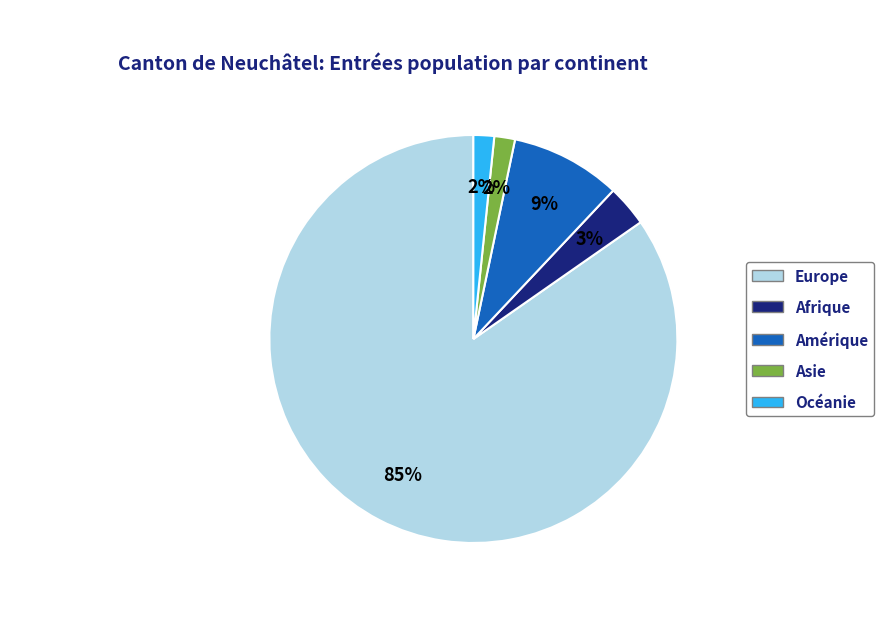

The Afrique slice represents 3% of the pie. True or false?

True